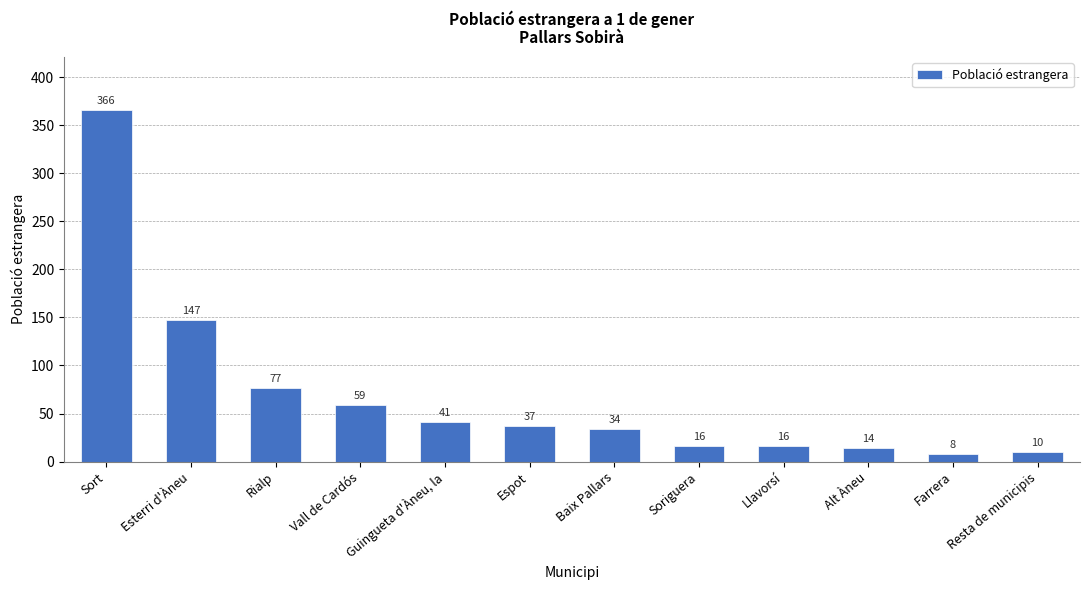

What is the average value?

69